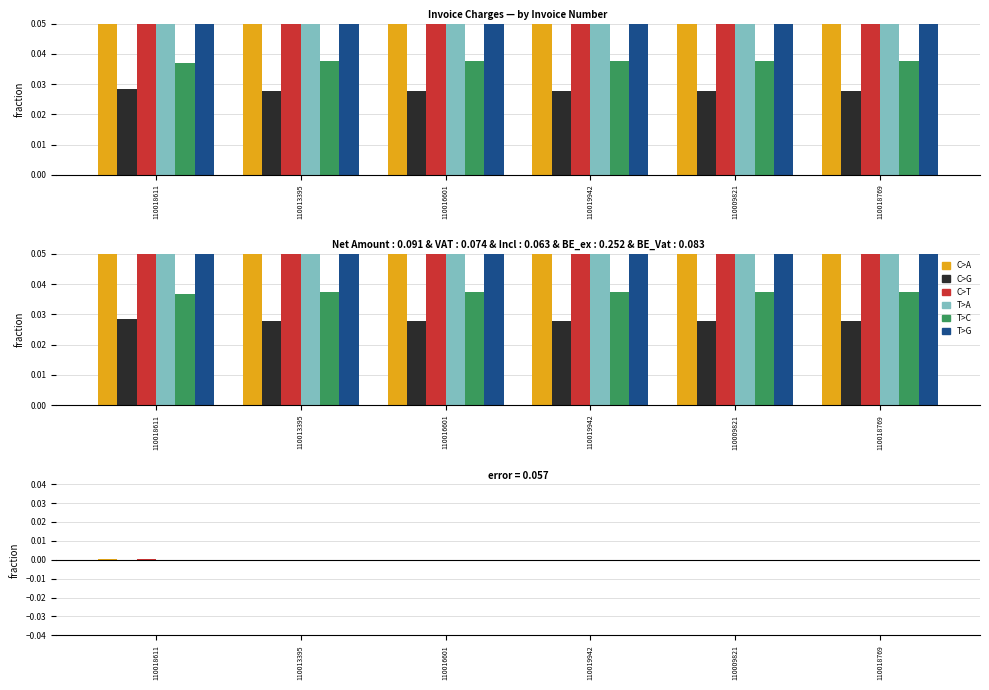

At which category is the sum across all series the highest?

110018769